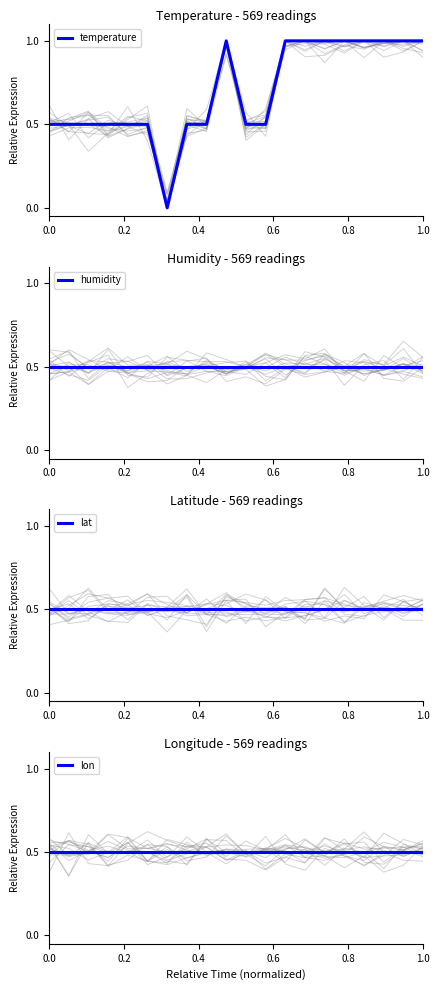

The value of temperature at 1.0 is 1.0. True or false?

True